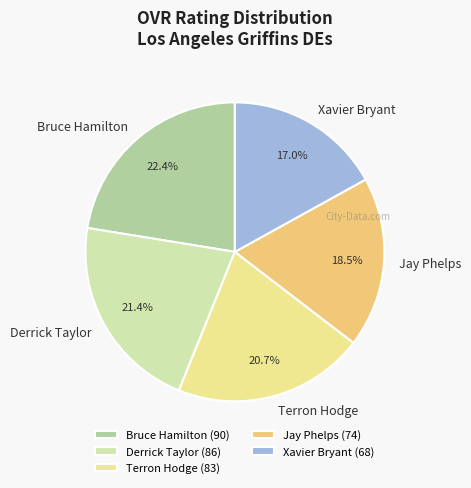

What is the largest slice in the pie chart?

Bruce Hamilton